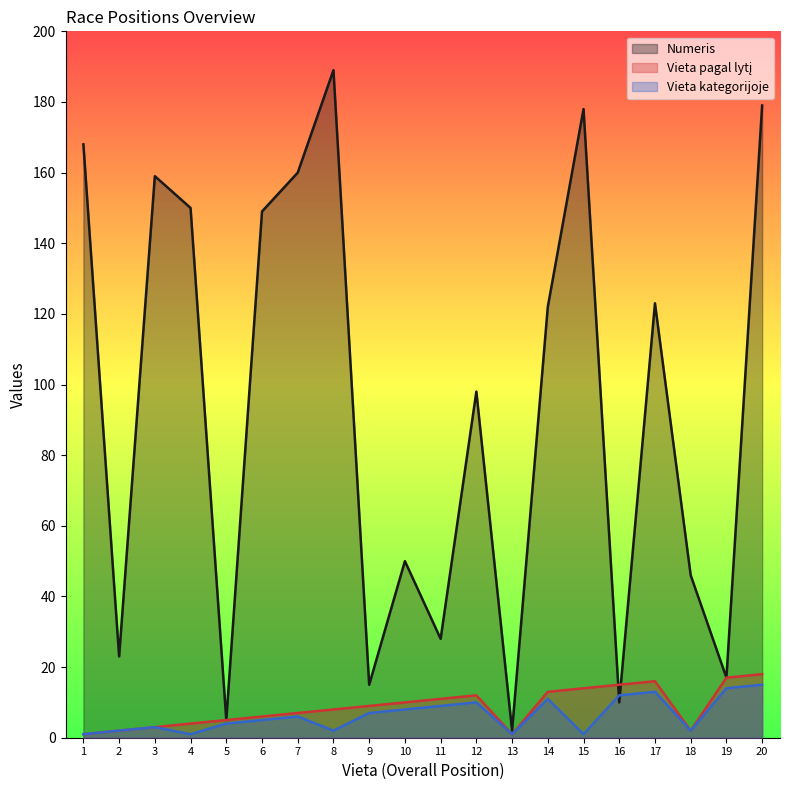

How many times do Vieta pagal lytį and Numeris cross each other?

2